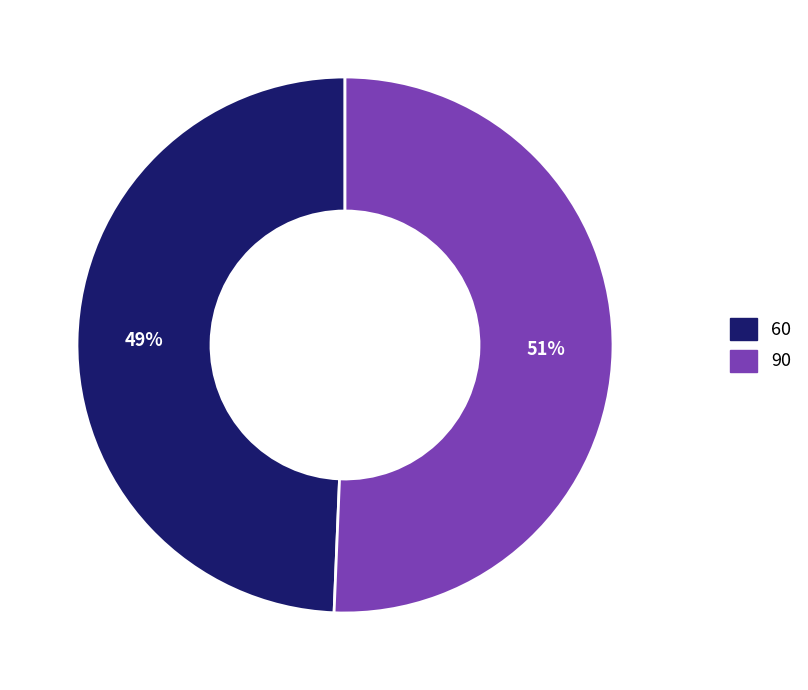

To the nearest percent, what is the combined percentage of 90 and 60?

100%